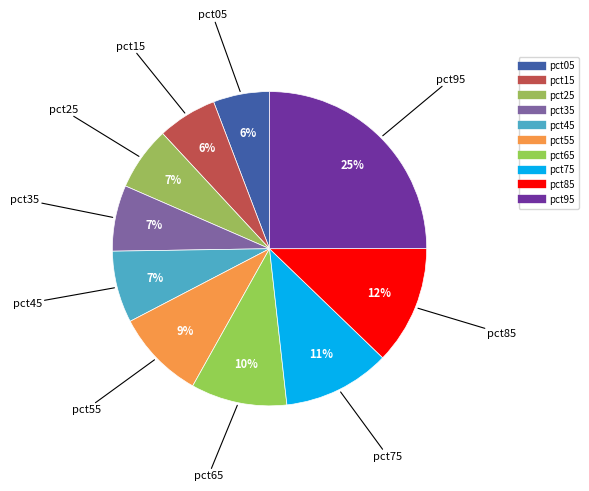

Is the sum of pct15 and pct95 greater than half?

No